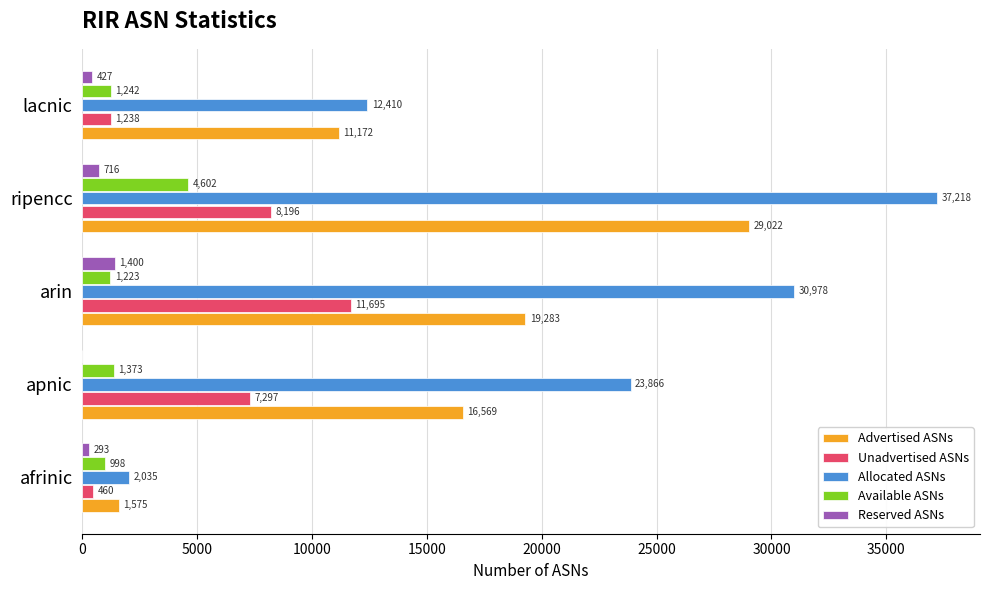

Which series has the largest total across all categories?

Allocated ASNs